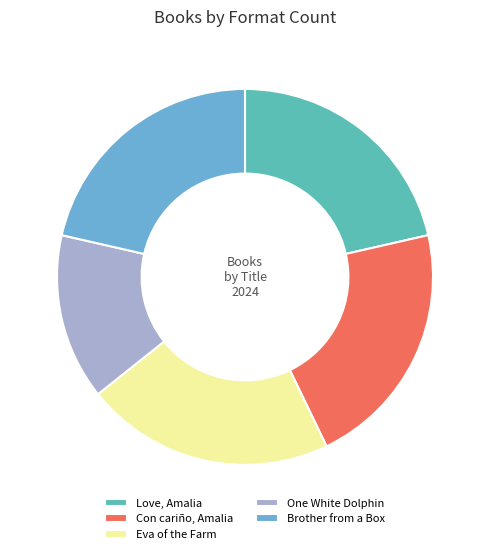

True or false: Brother from a Box accounts for 10% of the total.

False